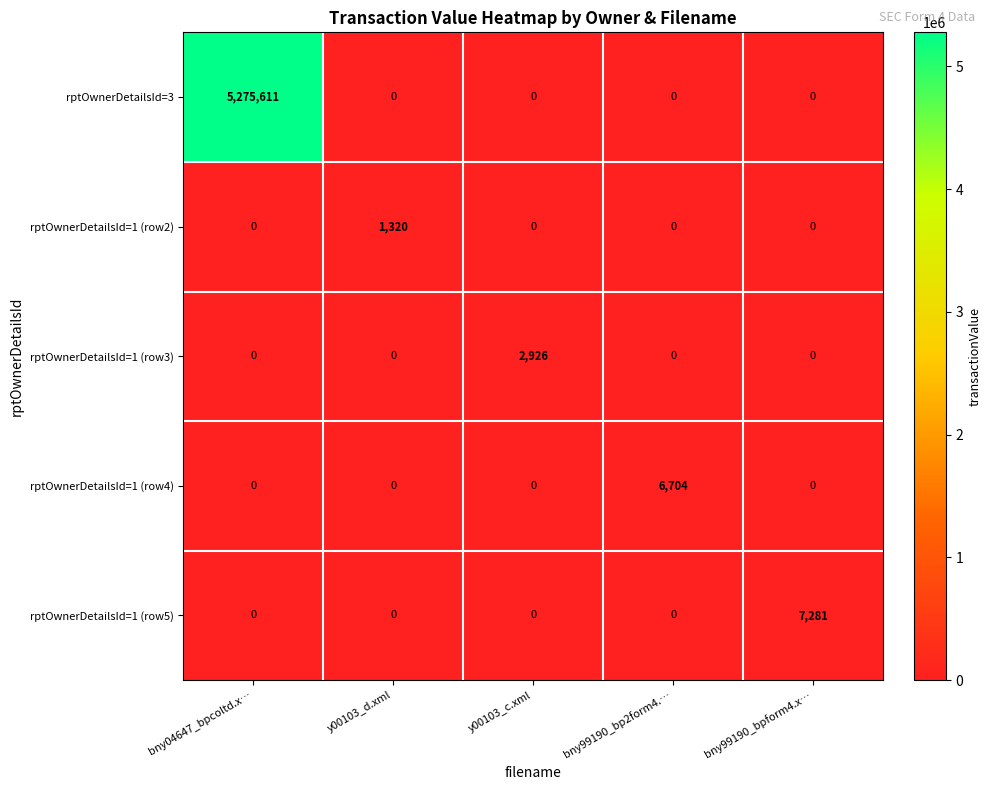

What is the difference between the highest and lowest values at y00103_c.xml?

2926